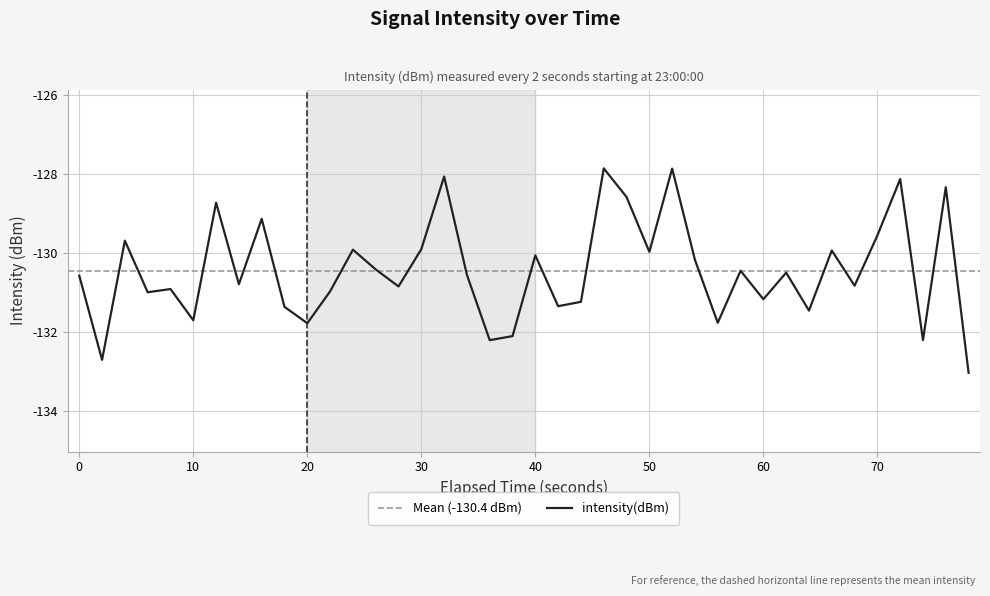

True or false: intensity(dBm) has a value of -173.0 at 20.

False